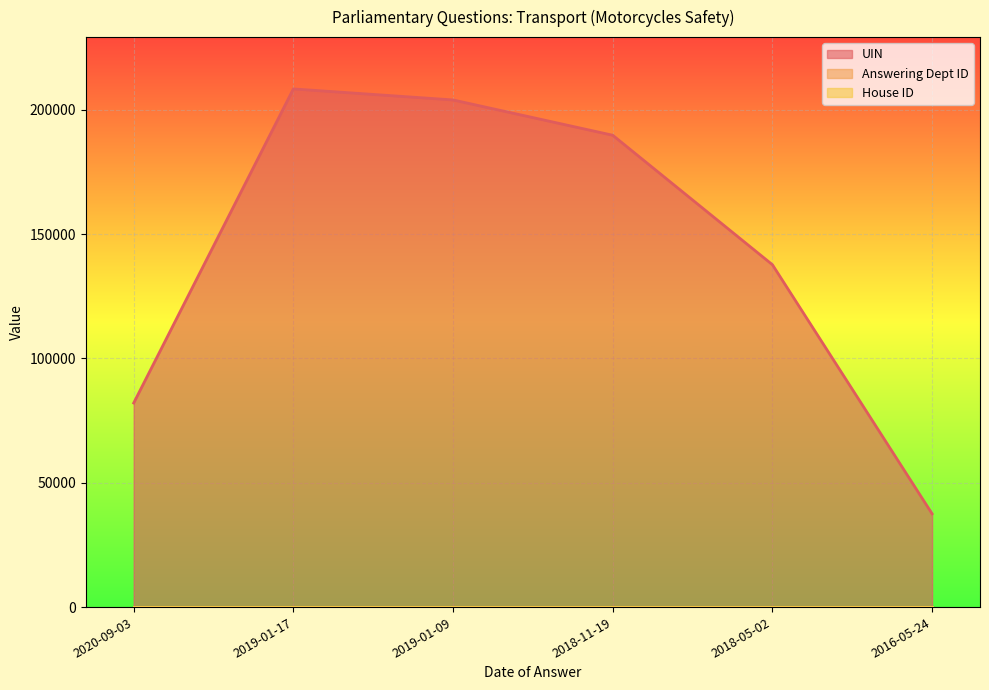

The value of Answering Dept ID at 2019-01-17 is 19. True or false?

False